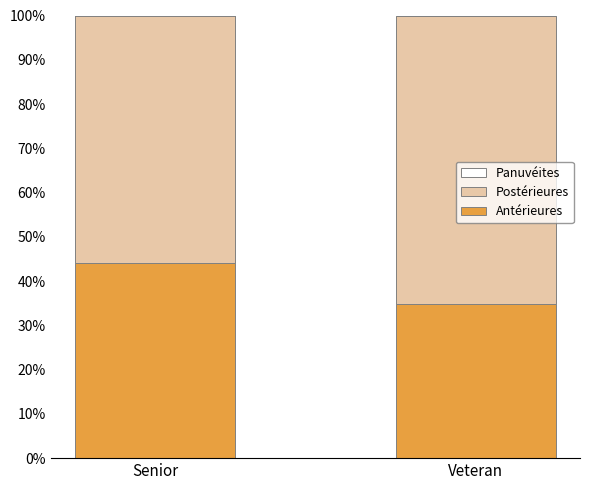

Does the chart contain any negative values?

No